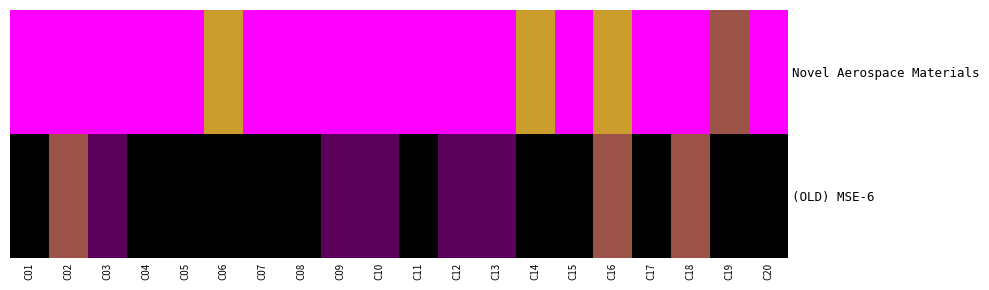

Reading left to right, extract all data points from this chart.

Novel Aerospace Materials: C01=2023	C02=2023	C03=2023	C04=2023	C05=2023	C06=2022	C07=2023	C08=2023	C09=2023	C10=2023	C11=2023	C12=2023	C13=2023	C14=2022	C15=2023	C16=2022	C17=2023	C18=2023	C19=2021	C20=2023
(OLD) MSE-6: C01=2019	C02=2021	C03=2020	C04=2019	C05=2019	C06=2019	C07=2019	C08=2019	C09=2020	C10=2020	C11=2019	C12=2020	C13=2020	C14=2019	C15=2019	C16=2021	C17=2019	C18=2021	C19=2019	C20=2019